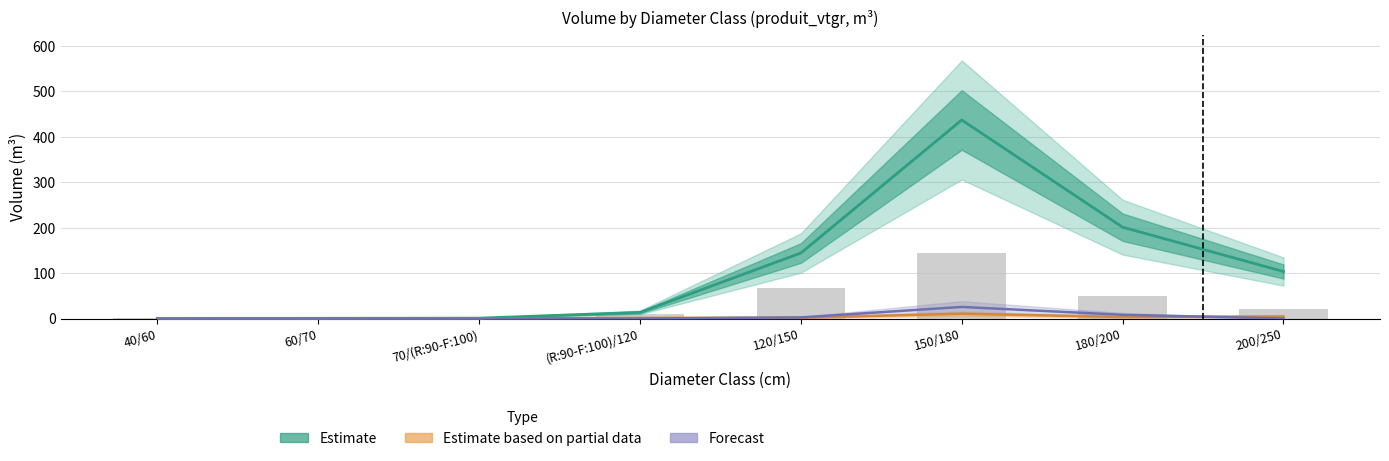

Reading left to right, what are all the values shown in this chart?

1	1	1	10	67	144	50	21